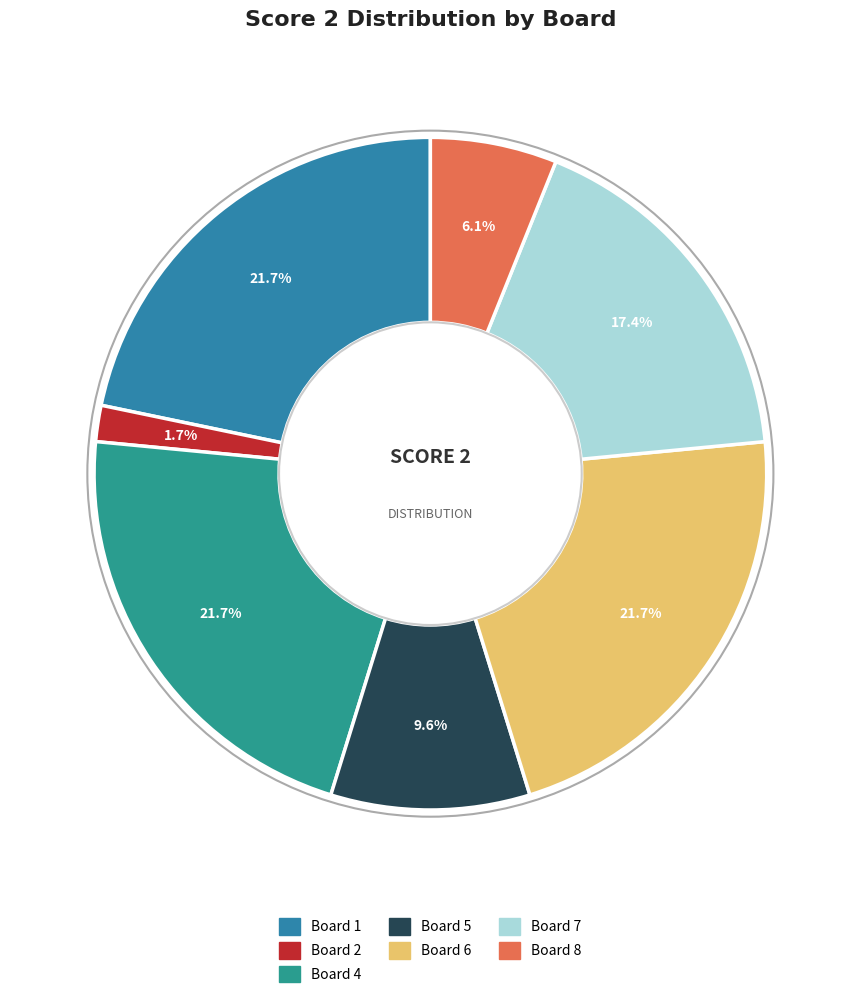

Count the number of slices in the pie.

7